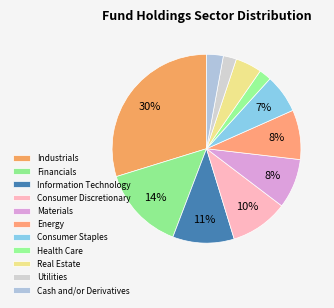

How many slices are in this pie chart?

11